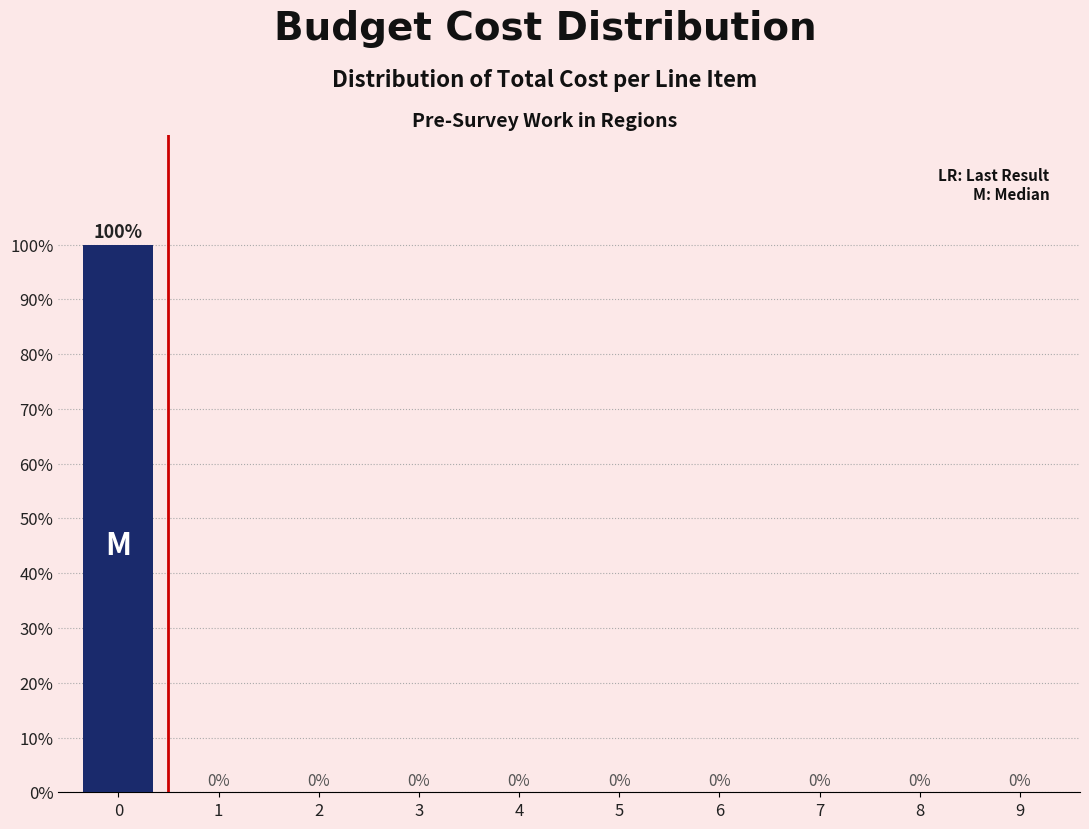

Reading right to left, what are all the values shown in this chart?

9=0	8=0	7=0	6=0	5=0	4=0	3=0	2=0	1=0	0=100